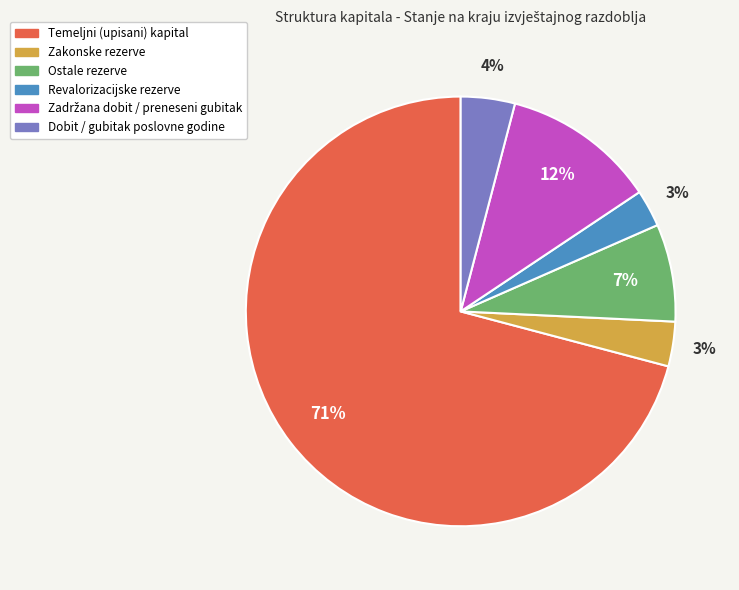

What percentage is the Revalorizacijske rezerve slice, to the nearest percent?

3%